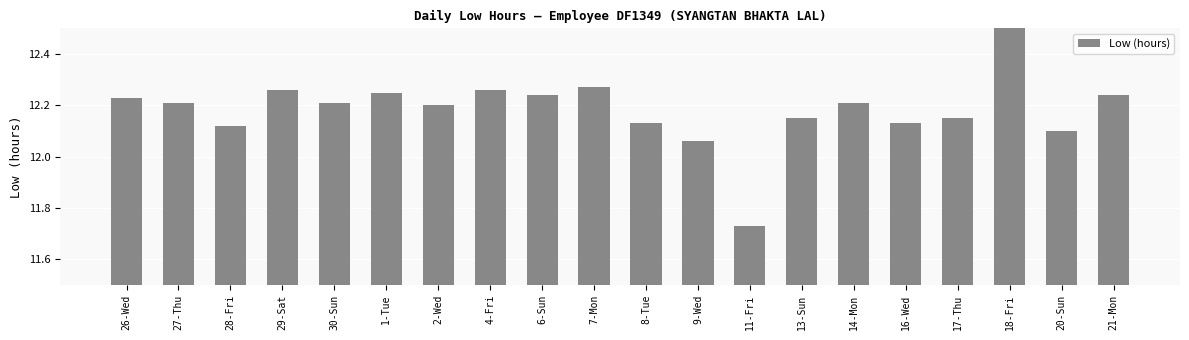

What is the label of the 10th bar from the left?

7-Mon